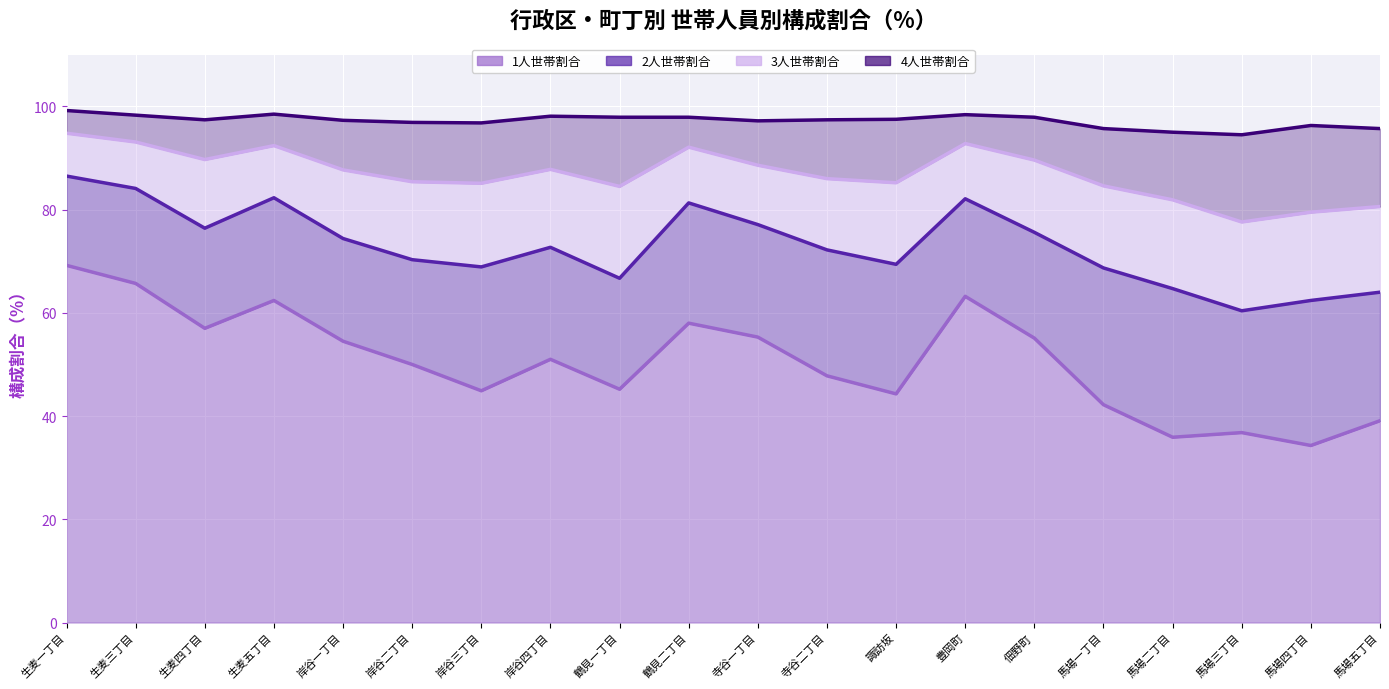

True or false: 1人世帯割合 and 4人世帯割合 intersect in this chart.

False